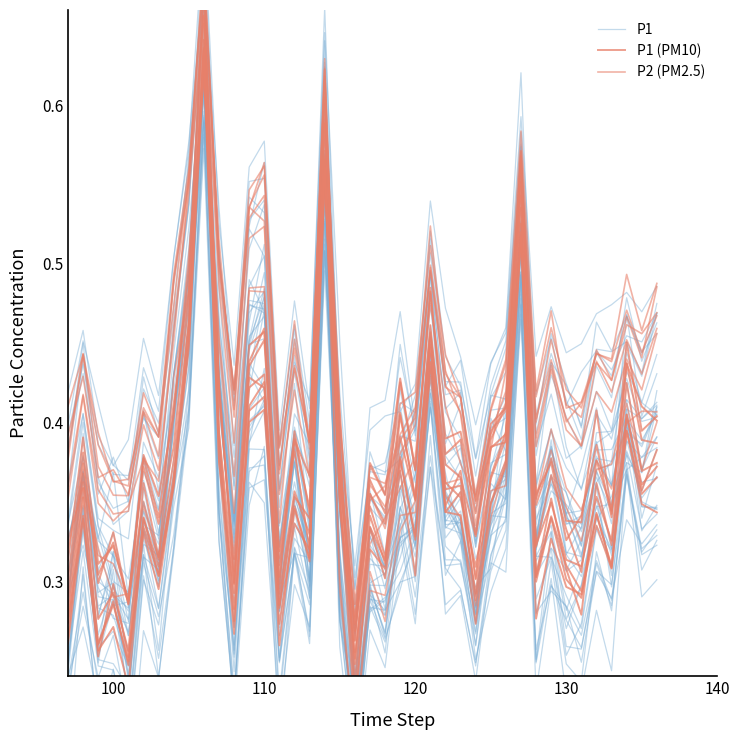

Rank the series by their maximum value, from lowest to highest.

P2 (PM2.5), P1 (PM10), P1